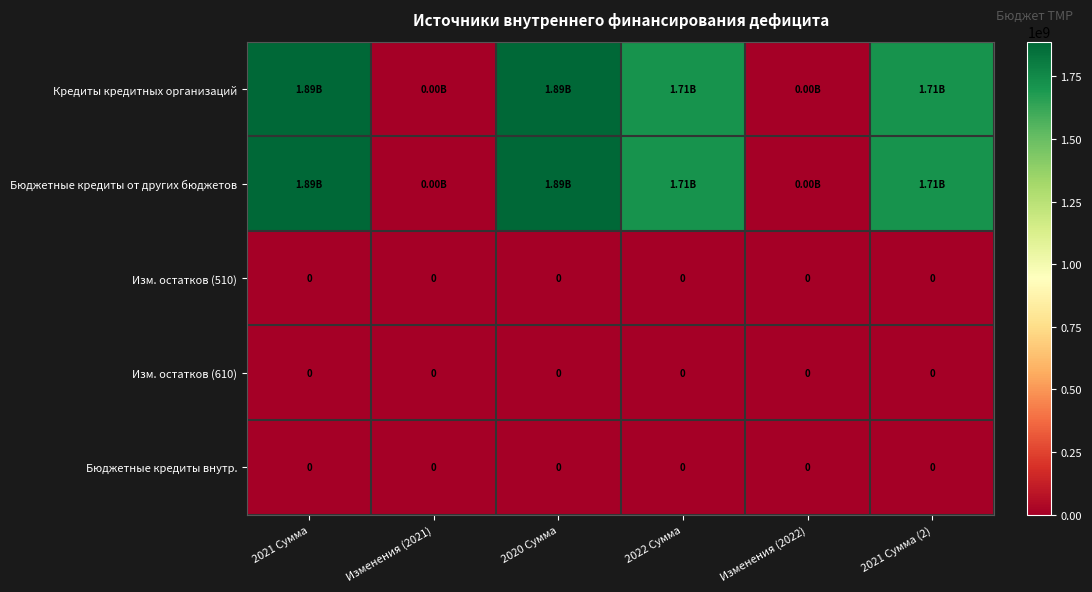

Is the value of Изм. остатков (610) at 2022 Сумма greater than the value of Бюджетные кредиты от других бюджетов at 2022 Сумма?

No